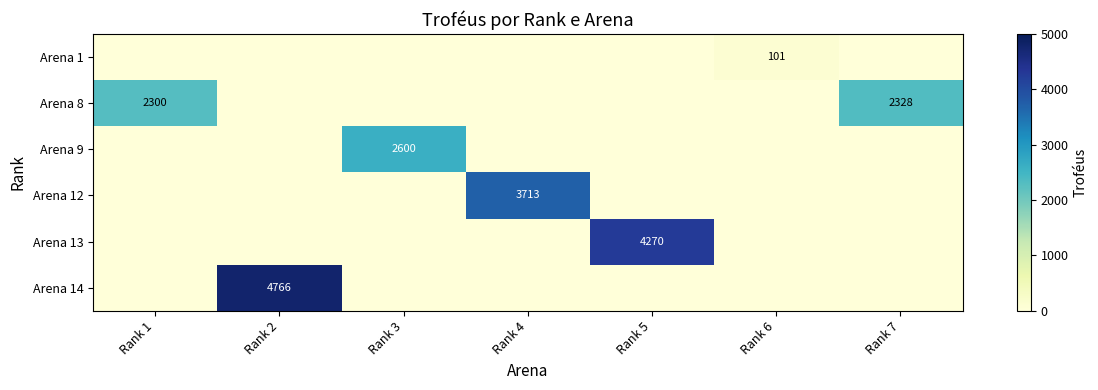

The value of Arena 9 at Rank 3 is 592. True or false?

False